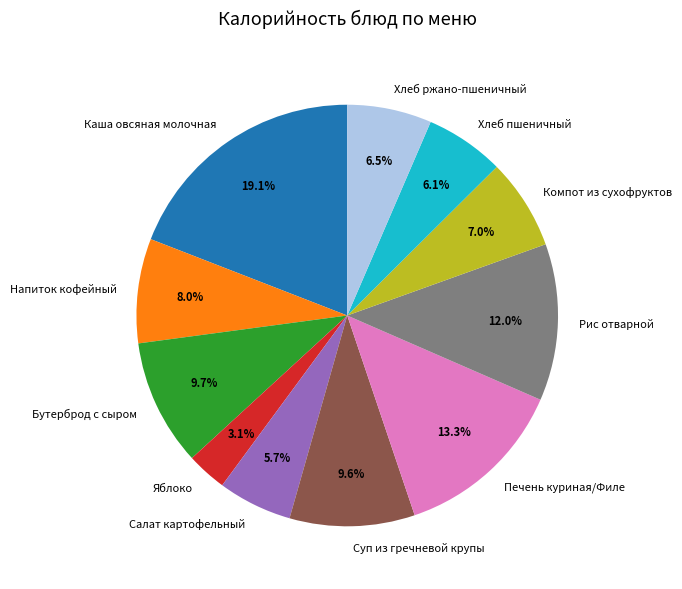

Is Яблоко the majority of the pie?

No